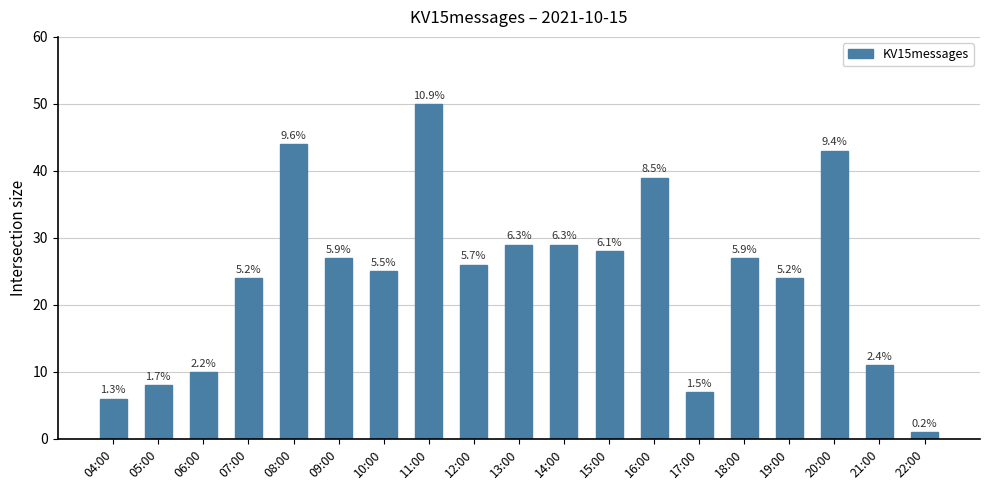

Are the bars horizontal?

No